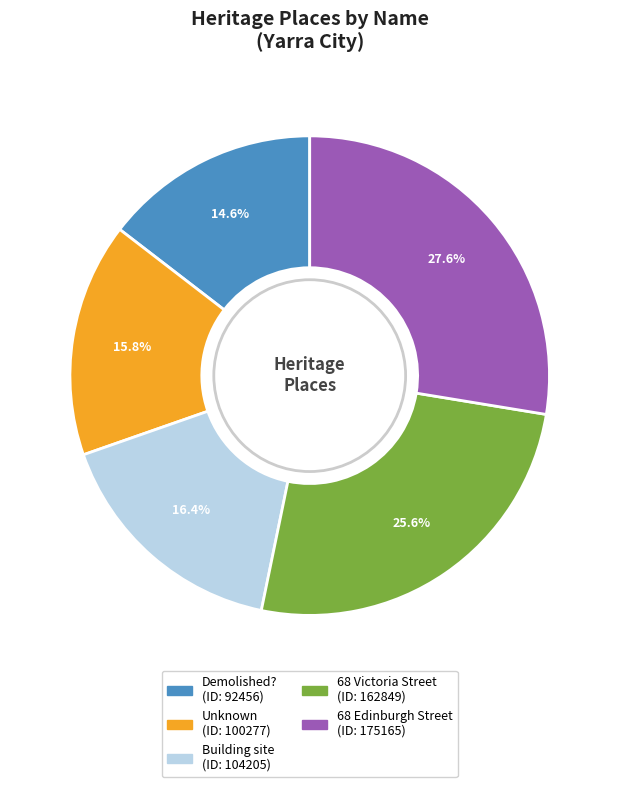

Count the number of slices in the pie.

5